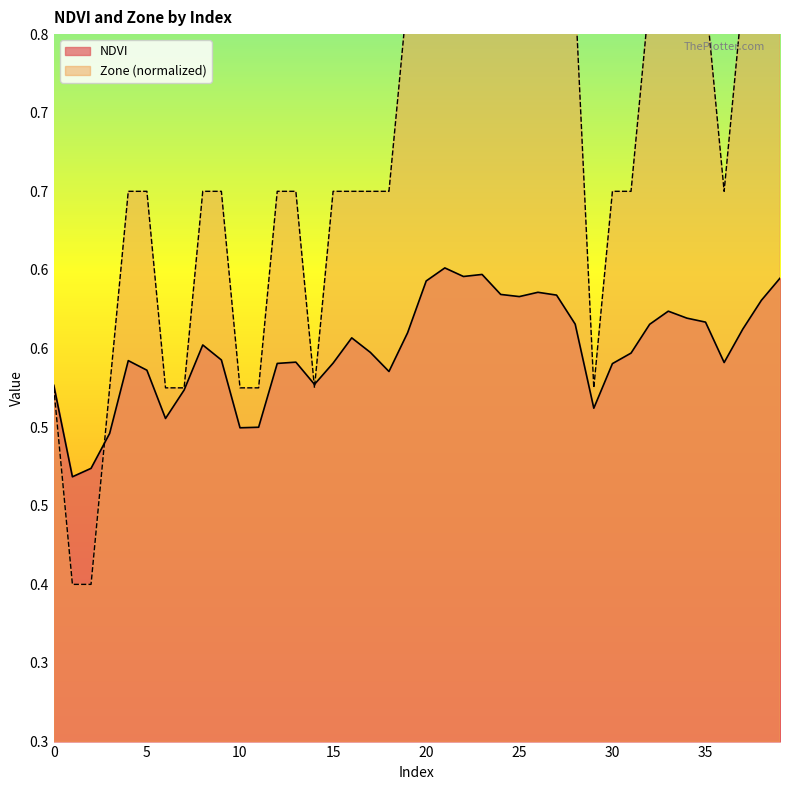

Reading left to right, what are all the values shown in this chart?

NDVI: 0=0.5	1=0.5	2=0.5	3=0.5	4=0.5	5=0.5	6=0.5	7=0.5	8=0.6	9=0.5	10=0.5	11=0.5	12=0.5	13=0.5	14=0.5	15=0.5	16=0.6	17=0.5	18=0.5	19=0.6	20=0.6	21=0.6	22=0.6	23=0.6	24=0.6	25=0.6	26=0.6	27=0.6	28=0.6	29=0.5	30=0.5	31=0.5	32=0.6	33=0.6	34=0.6	35=0.6	36=0.5	37=0.6	38=0.6	39=0.6
Zone: 0=0.5	1=0.4	2=0.4	3=0.5	4=0.7	5=0.7	6=0.5	7=0.5	8=0.7	9=0.7	10=0.5	11=0.5	12=0.7	13=0.7	14=0.5	15=0.7	16=0.7	17=0.7	18=0.7	19=0.8	20=0.9	21=0.9	22=0.9	23=0.9	24=0.9	25=0.9	26=0.9	27=0.9	28=0.8	29=0.5	30=0.7	31=0.7	32=0.8	33=0.8	34=0.8	35=0.8	36=0.7	37=0.8	38=0.8	39=0.9